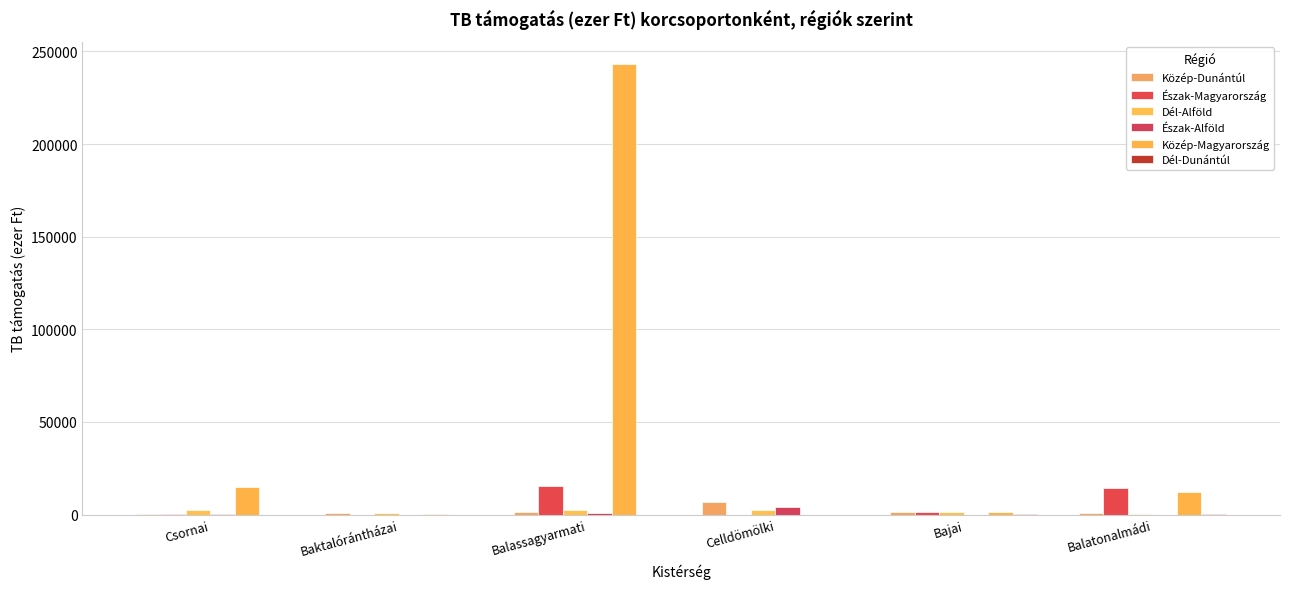

Which series has the largest range (max minus min)?

Közép-Magyarország